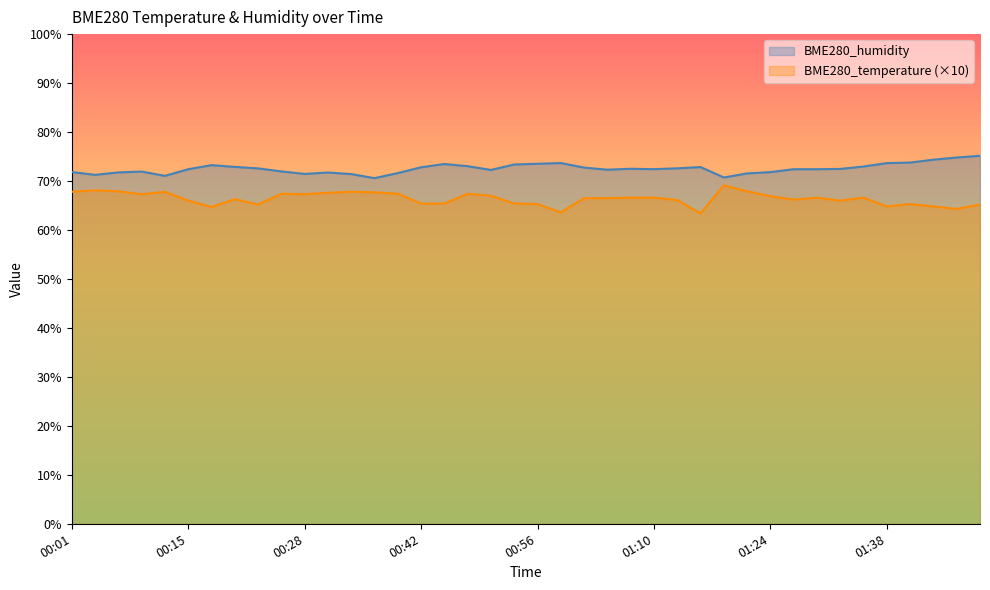

Rank the categories by BME280_humidity value from lowest to highest.

00:37, 01:19, 00:12, 00:04, 00:34, 00:28, 01:21, 00:39, 00:31, 00:06, 01:24, 00:01, 00:09, 00:26, 00:50, 01:04, 00:15, 01:27, 01:30, 01:10, 01:32, 01:07, 00:23, 01:13, 01:01, 00:42, 01:16, 00:20, 01:35, 00:47, 00:17, 00:53, 00:45, 00:56, 01:38, 00:59, 01:41, 01:43, 01:46, 01:49